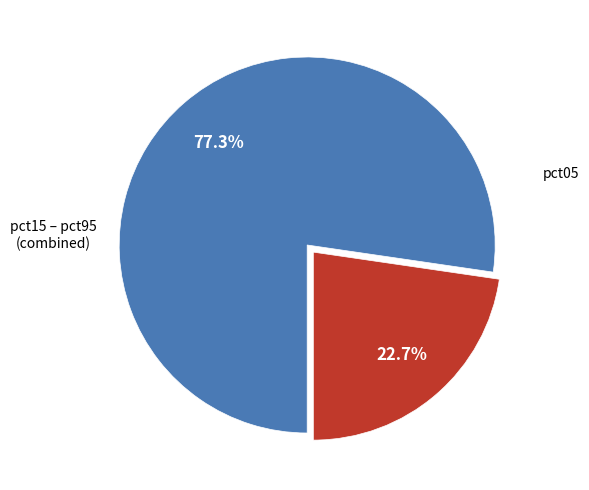

Is there a majority slice in this chart?

Yes